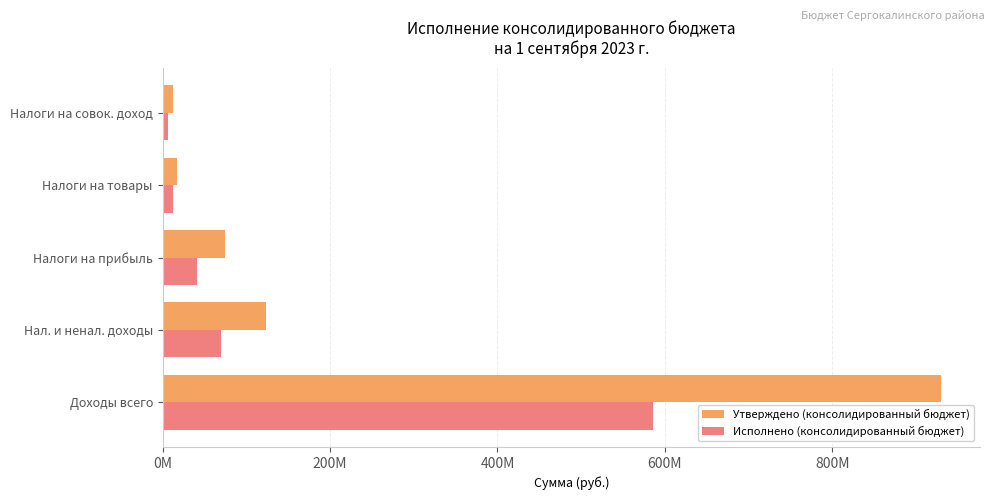

At which label does Утверждено (консолидированный бюджет) reach its peak?

Доходы всего